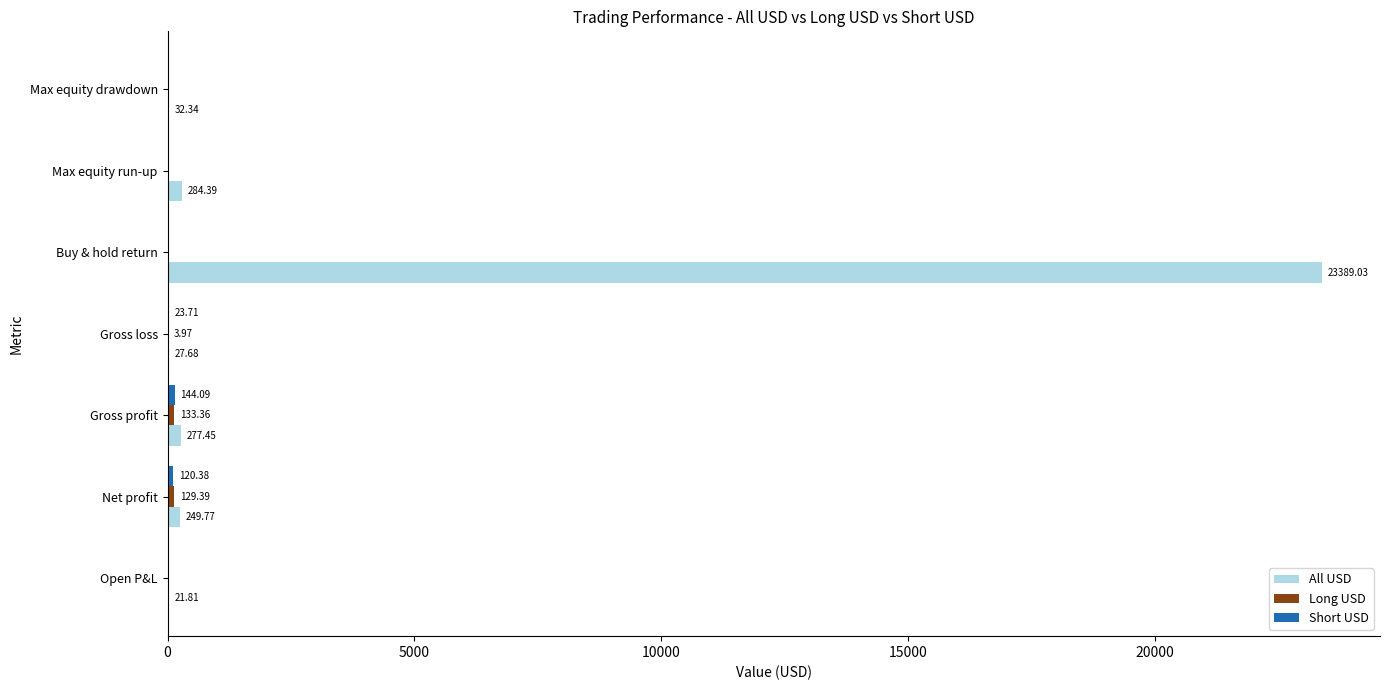

Count the number of categories in the chart.

7